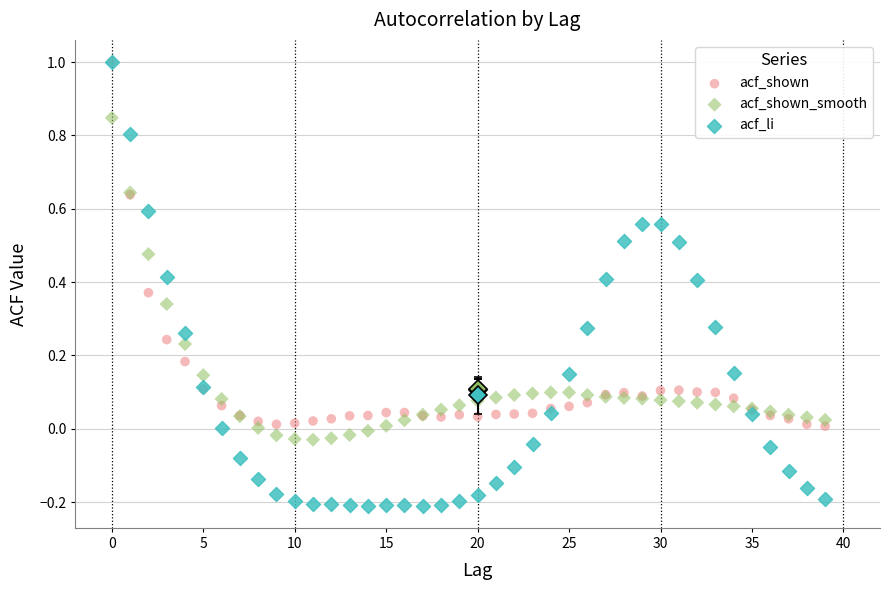

What are all the series names shown in the legend?

acf_shown, acf_shown_smooth, acf_li